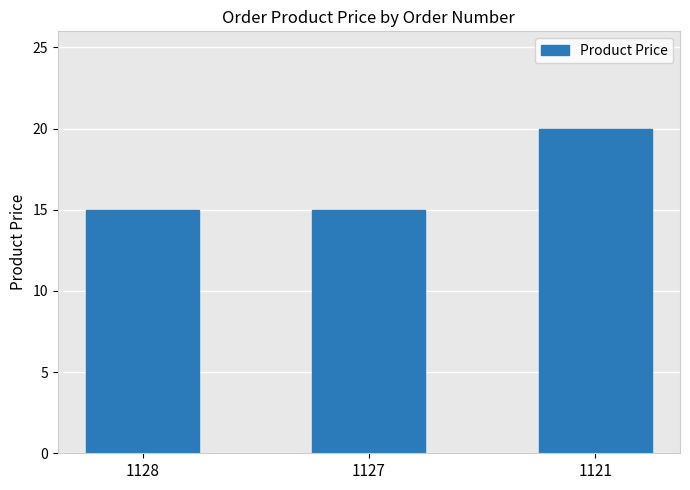

Reading left to right, extract all data points from this chart.

1128=15.0	1127=15.0	1121=20.0